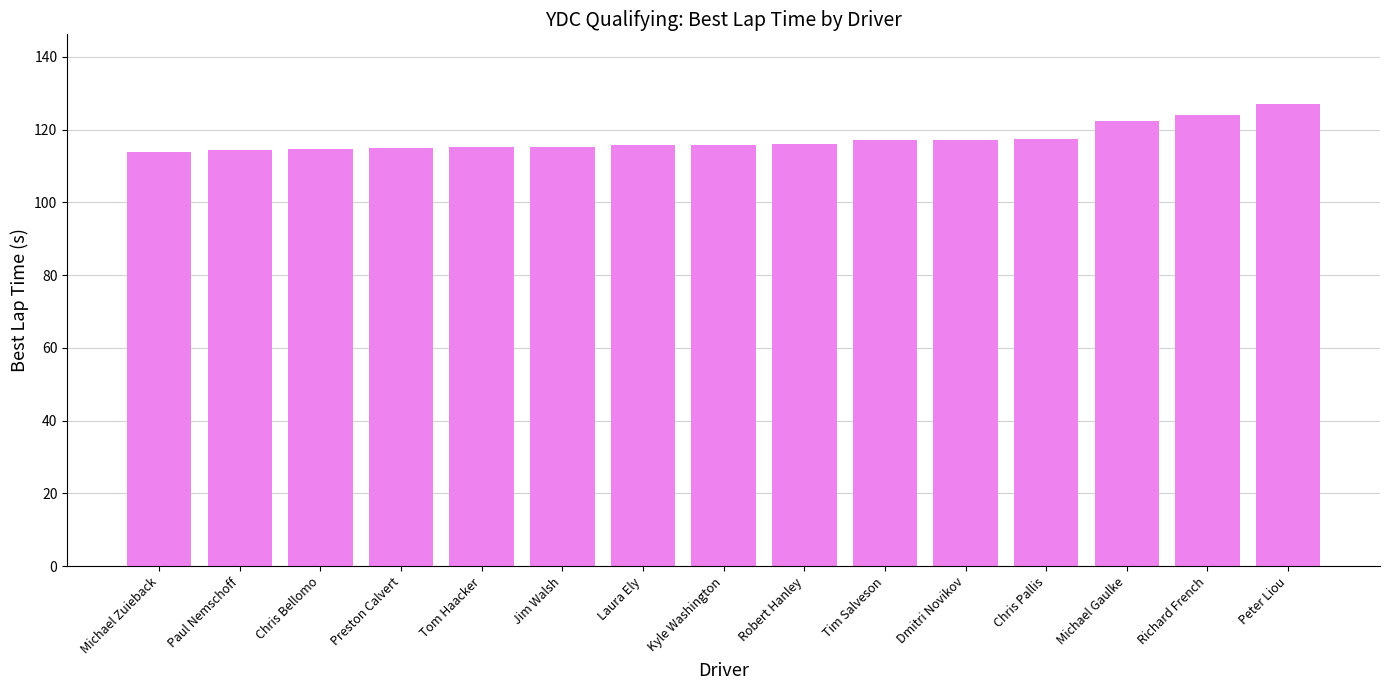

Are the bars horizontal?

No